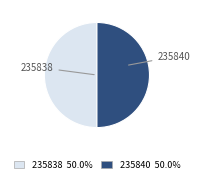

Combined, do 235838 and 235840 account for over 50%?

Yes